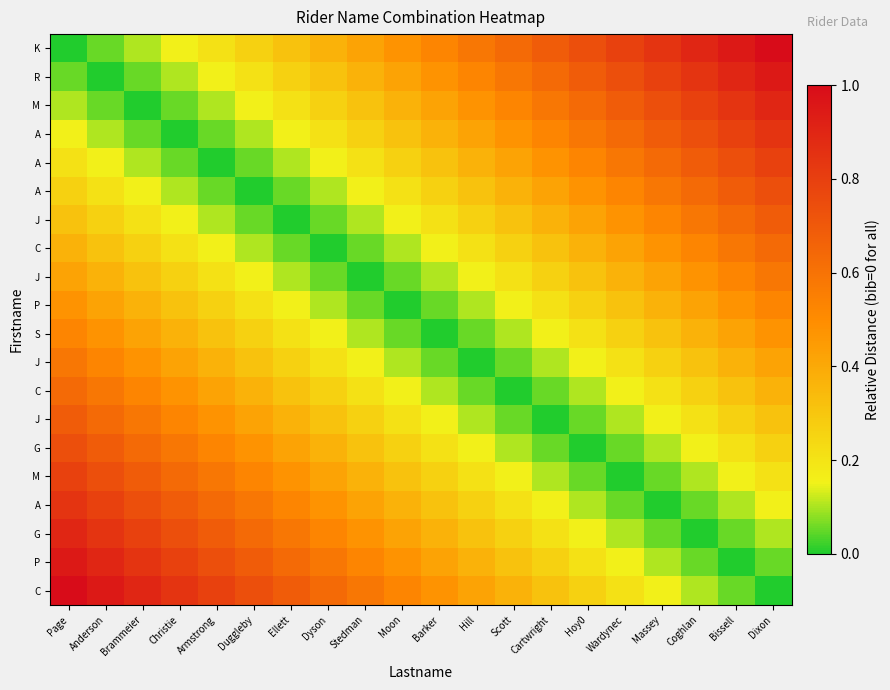

What is the greatest value displayed?

1.0